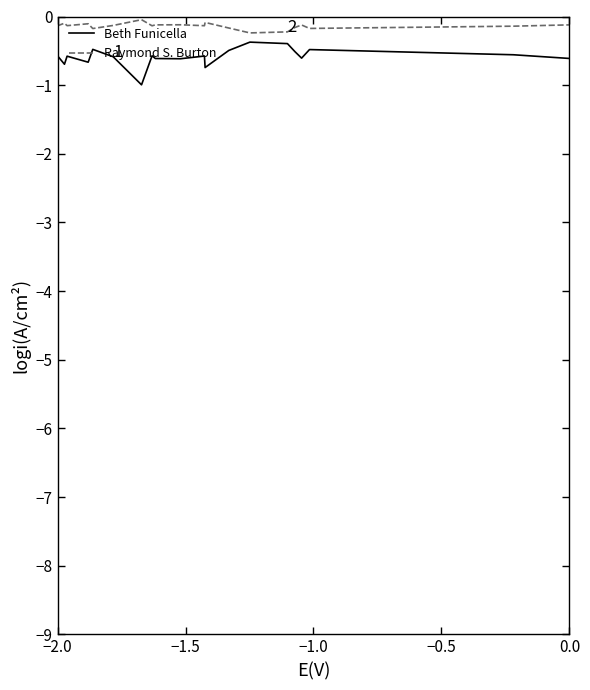

What is the difference between the maximum and minimum values in the Beth Funicella series?

0.6